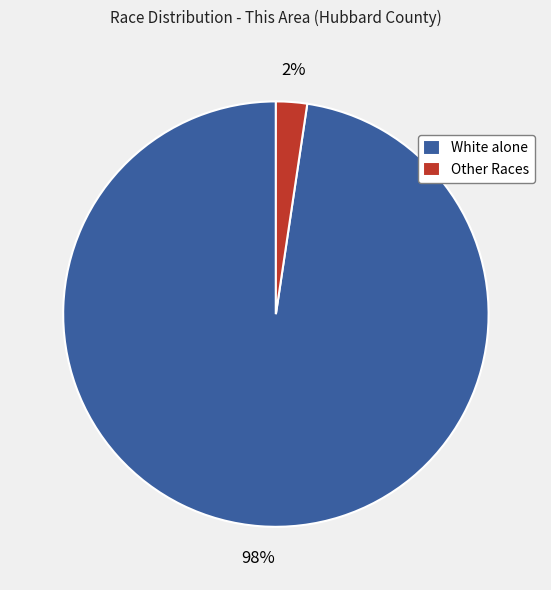

How many segments does this pie chart have?

2